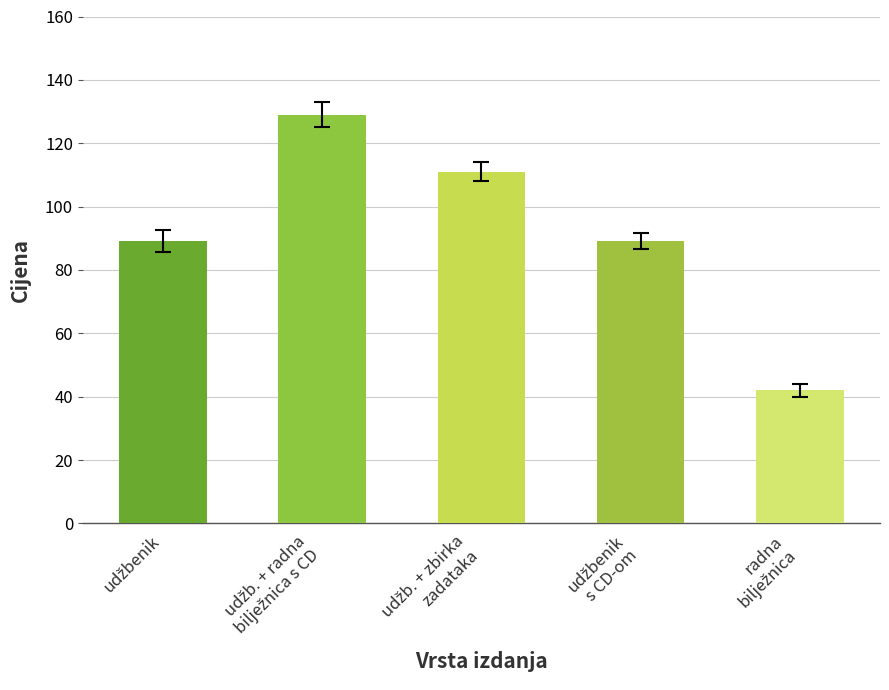

What is the value of the 5th bar from the left?

42.0